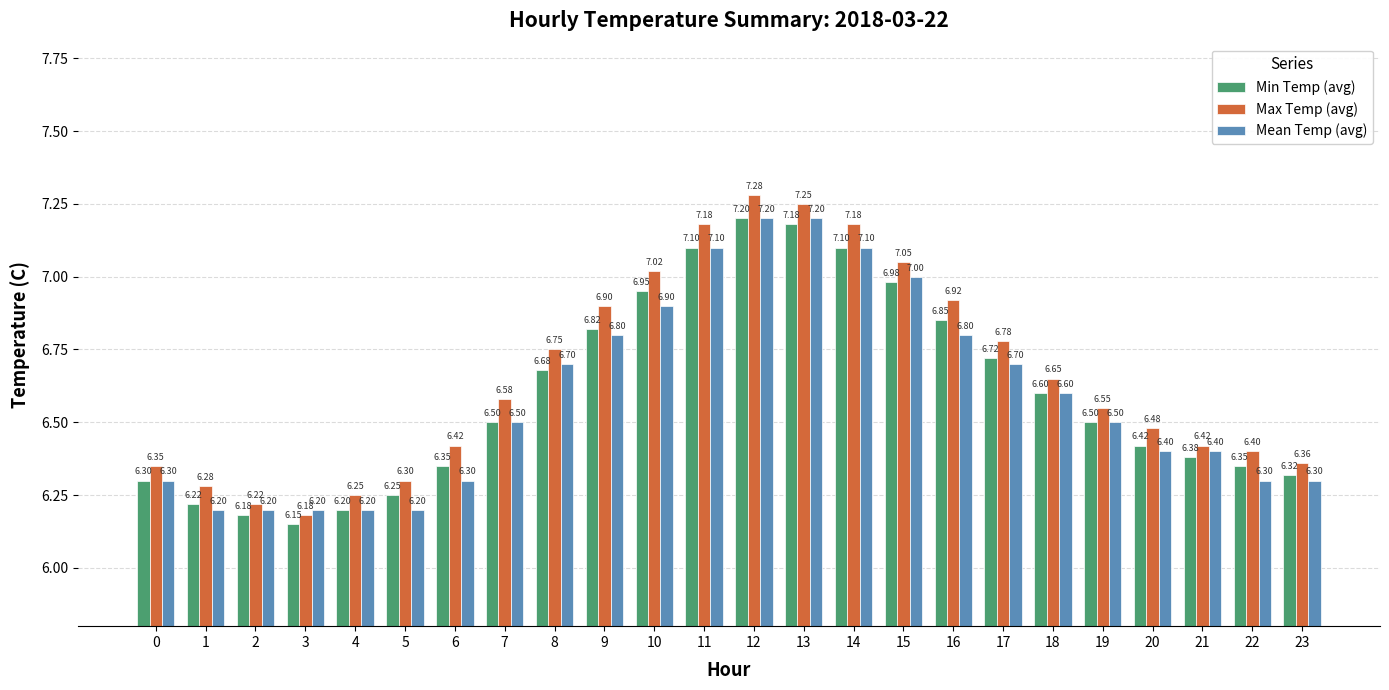

What are all the series names shown in the legend?

Min Temp (avg), Max Temp (avg), Mean Temp (avg)